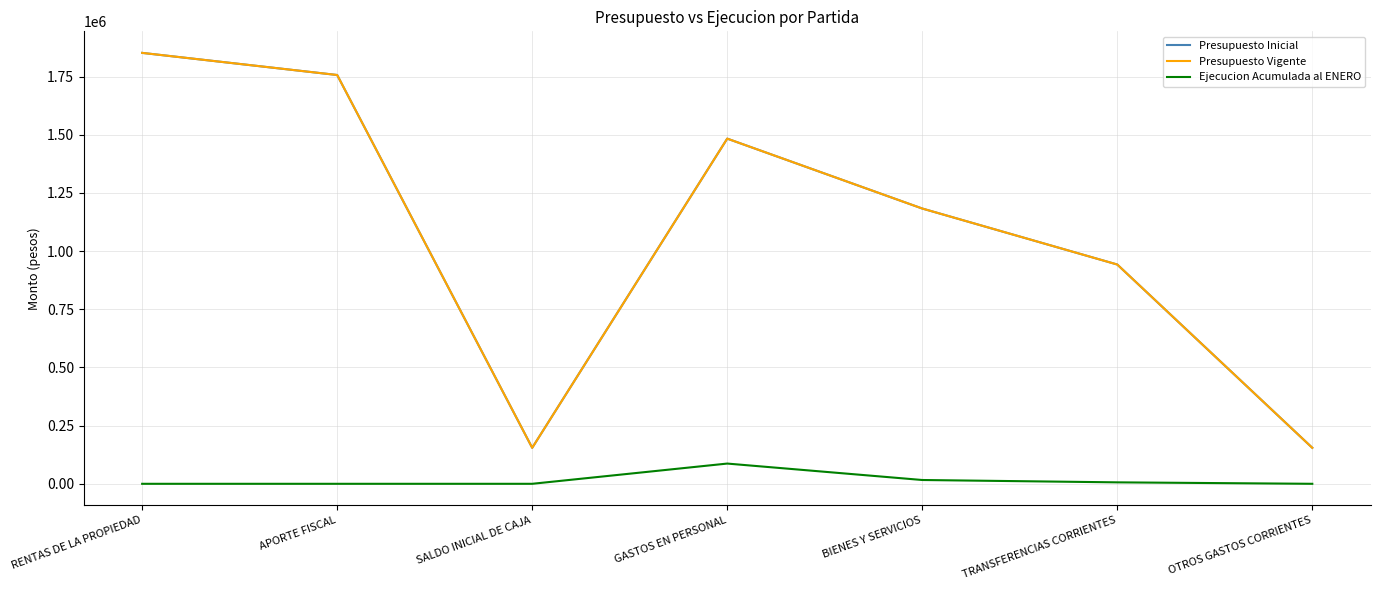

Does the chart display data point markers on the line(s)?

No